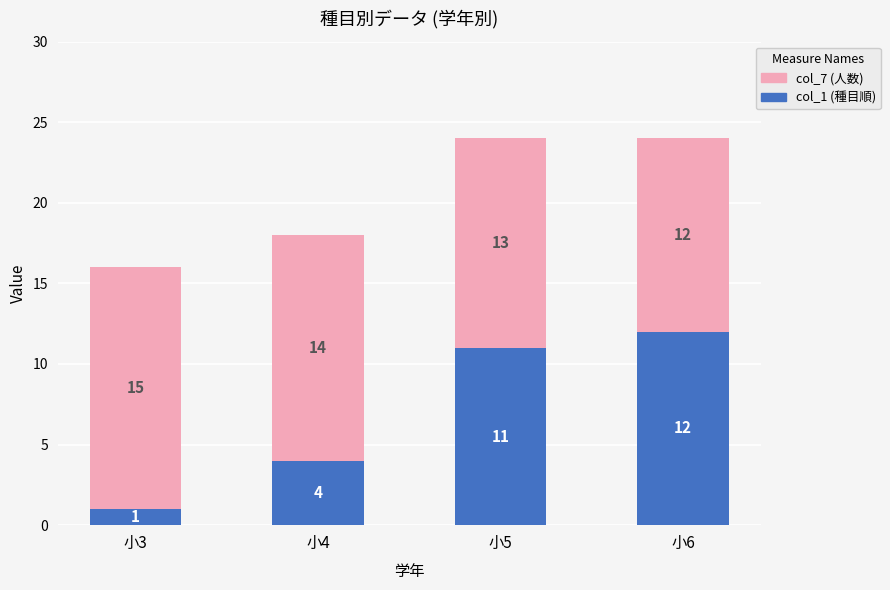

Reading left to right, list the values for the col_1 (種目順) series.

1	4	11	12